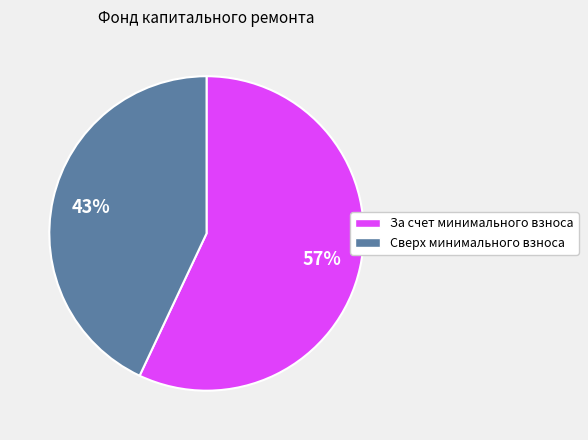

The Сверх минимального взноса slice represents 49% of the pie. True or false?

False